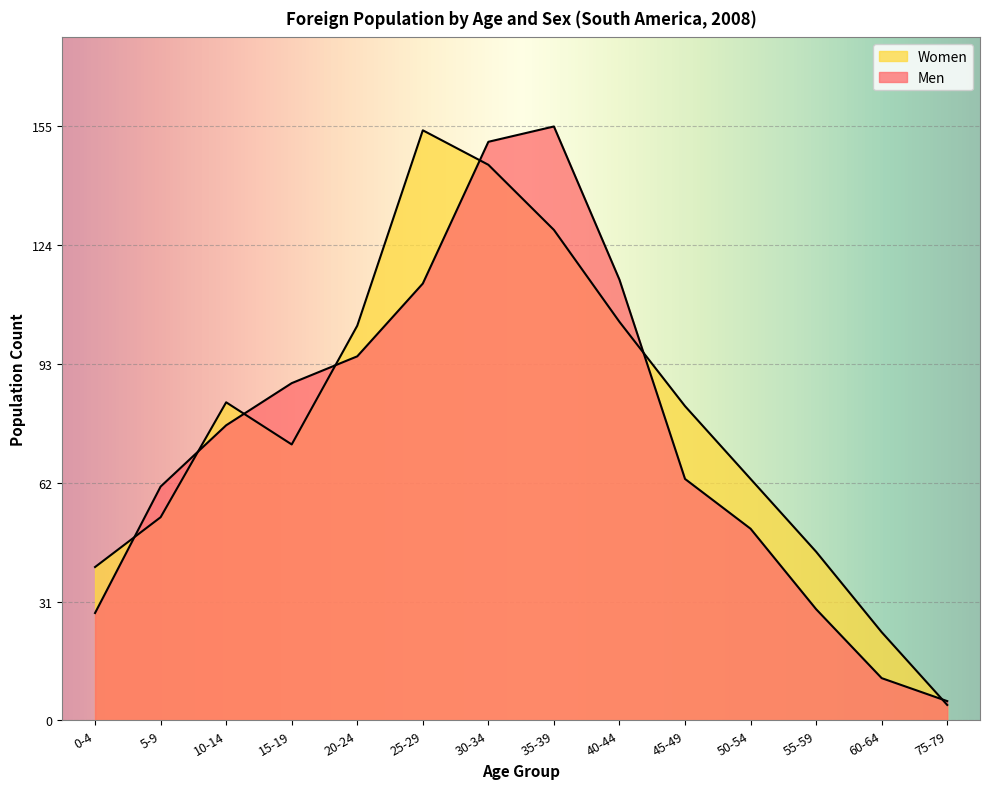

Reading right to left, transcribe all the data shown in this chart.

Men: 75-79=5	60-64=11	55-59=29	50-54=50	45-49=63	40-44=115	35-39=155	30-34=151	25-29=114	20-24=95	15-19=88	10-14=77	5-9=61	0-4=28
Women: 75-79=4	60-64=23	55-59=44	50-54=63	45-49=82	40-44=104	35-39=128	30-34=145	25-29=154	20-24=103	15-19=72	10-14=83	5-9=53	0-4=40